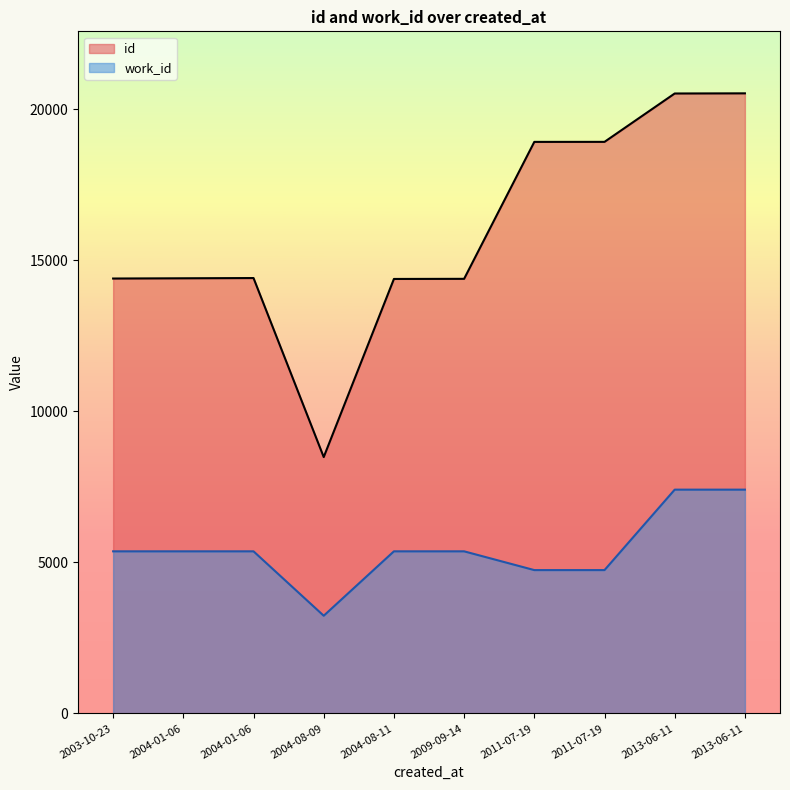

How many values in the id series exceed 14412?

4